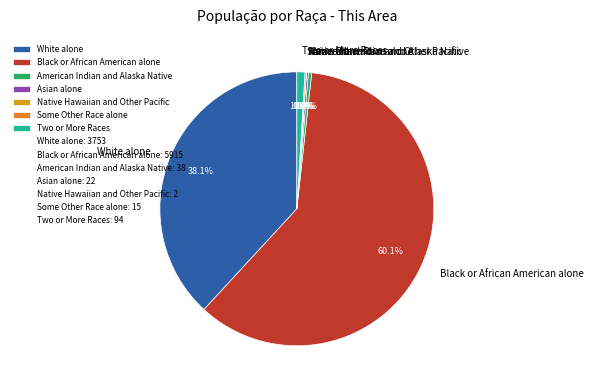

What is the largest slice in the pie chart?

Black or African American alone